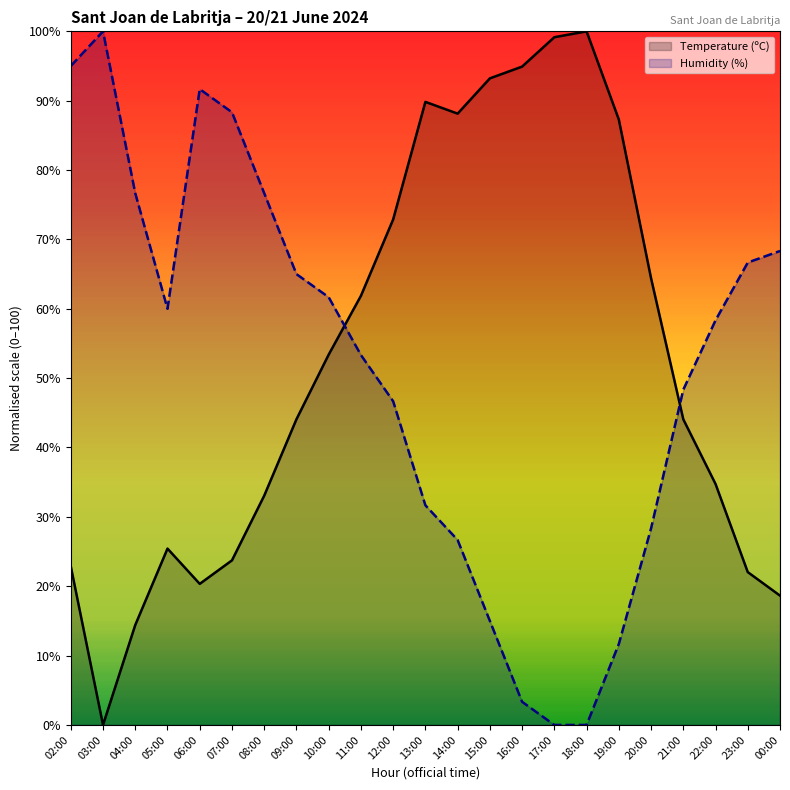

Where is Temperature (ºC) nearest to the value 50?

10:00